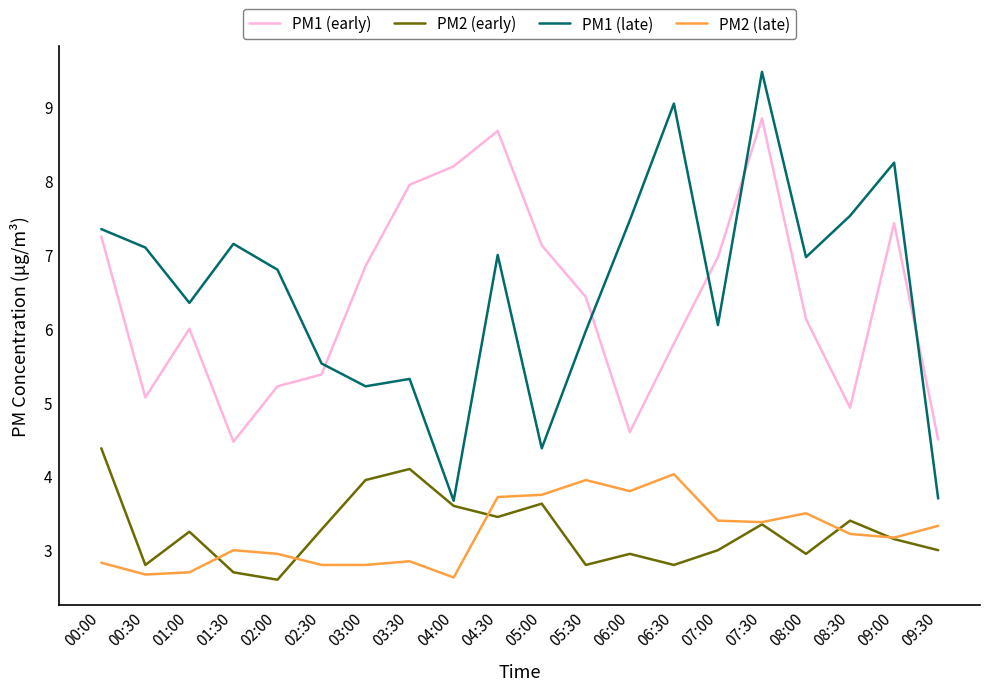

True or false: PM2 (late) and PM1 (early) intersect in this chart.

False